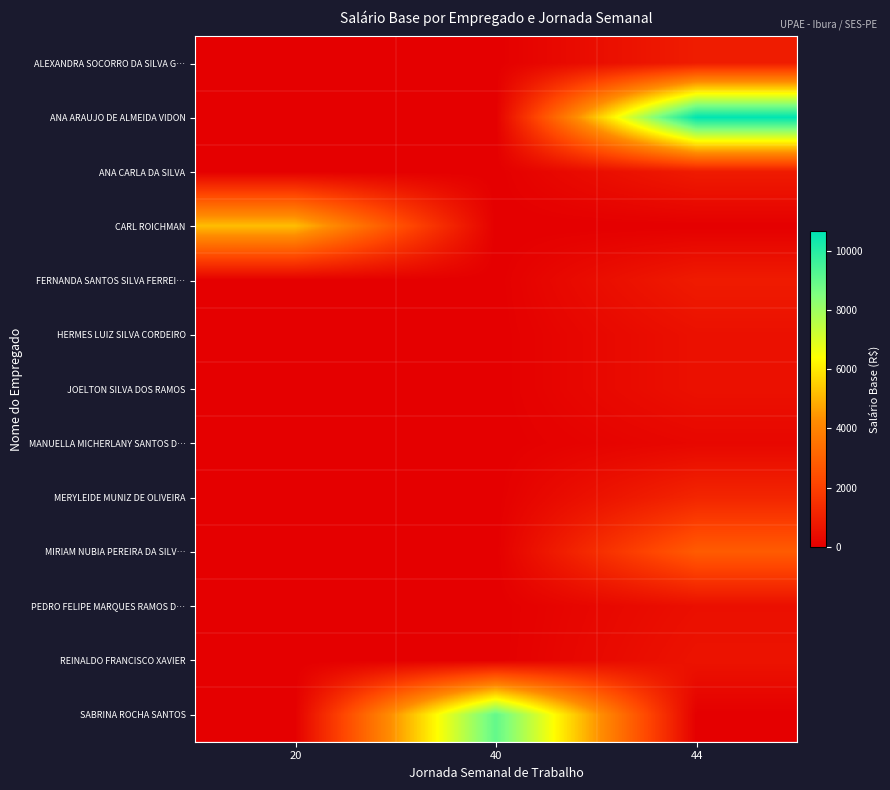

At how many categories does at least one series exceed 9623?

1